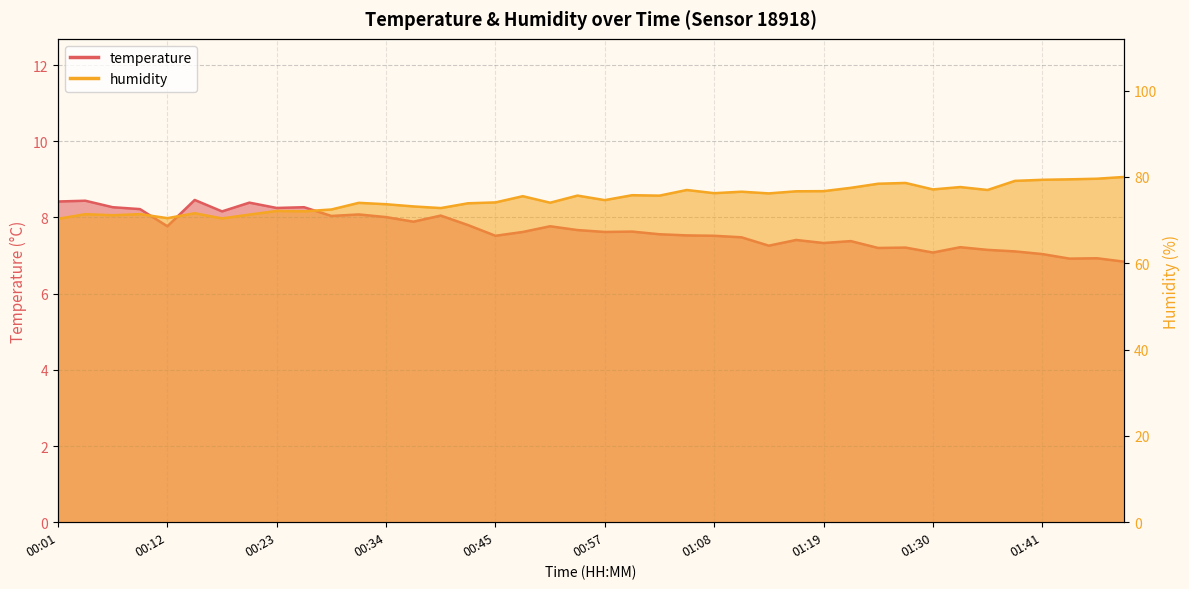

What is the label of the 18th point from the right?

01:02